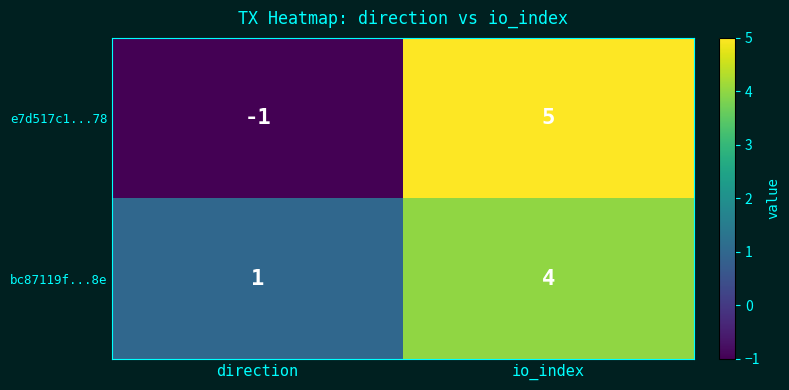

The e7d517c1...78 series shows -1 at direction. True or false?

True